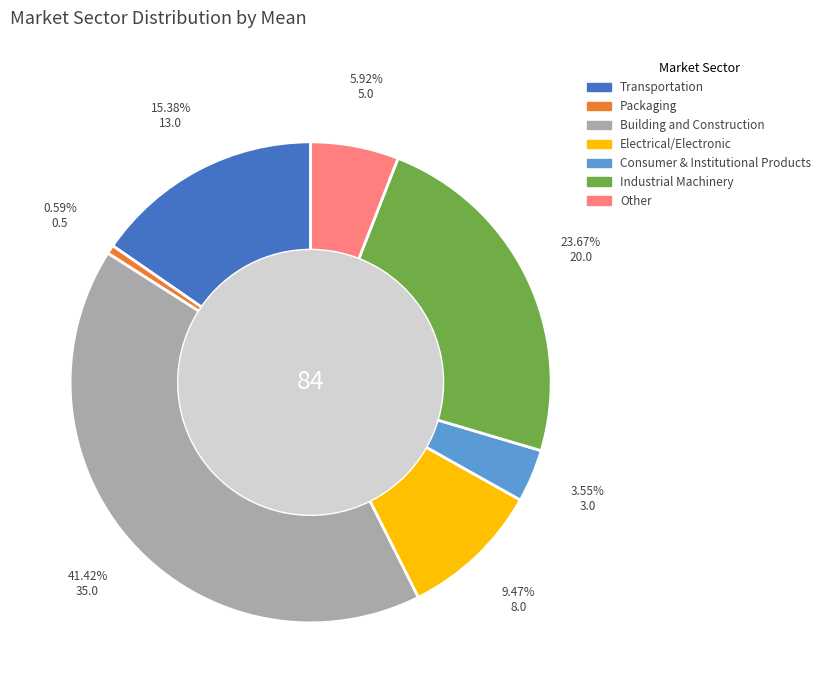

To the nearest percent, what portion does Other represent?

6%